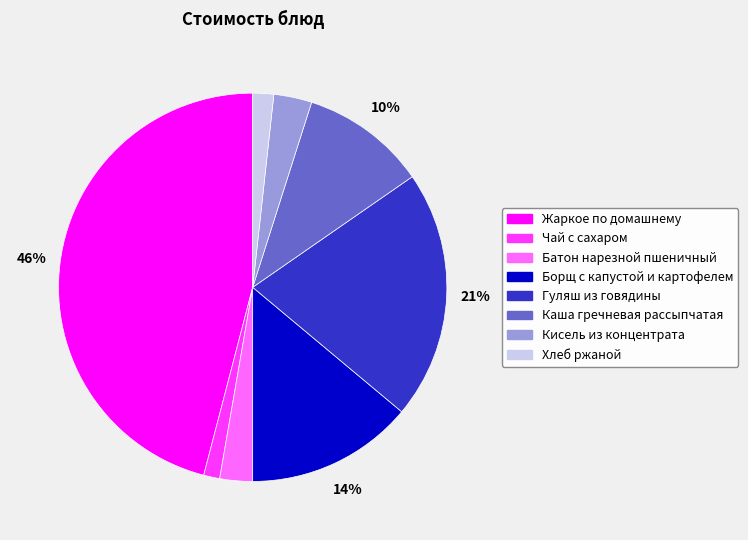

True or false: Кисель из концентрата accounts for 3% of the total.

True